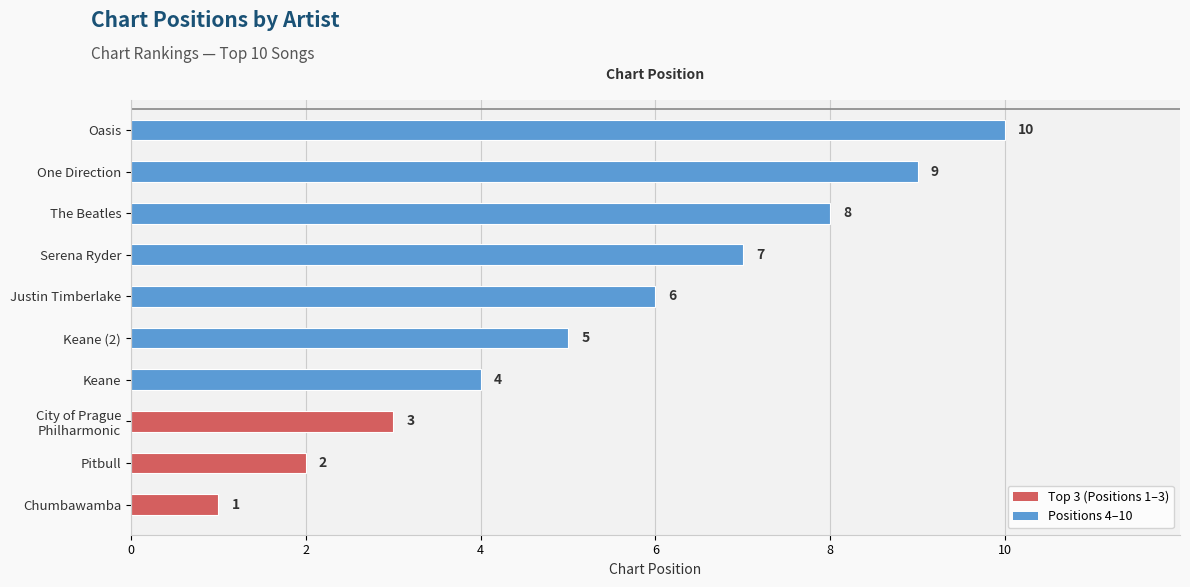

What is the sum of all values?

55